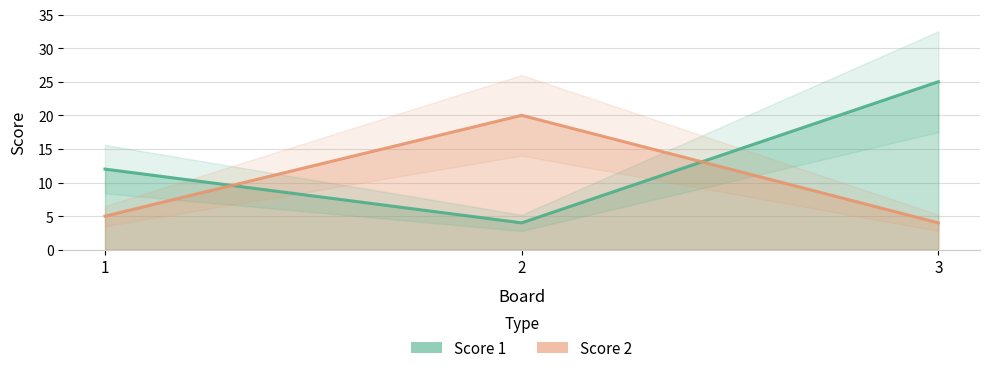

True or false: Score 2 has a value of 3 at 1.

False